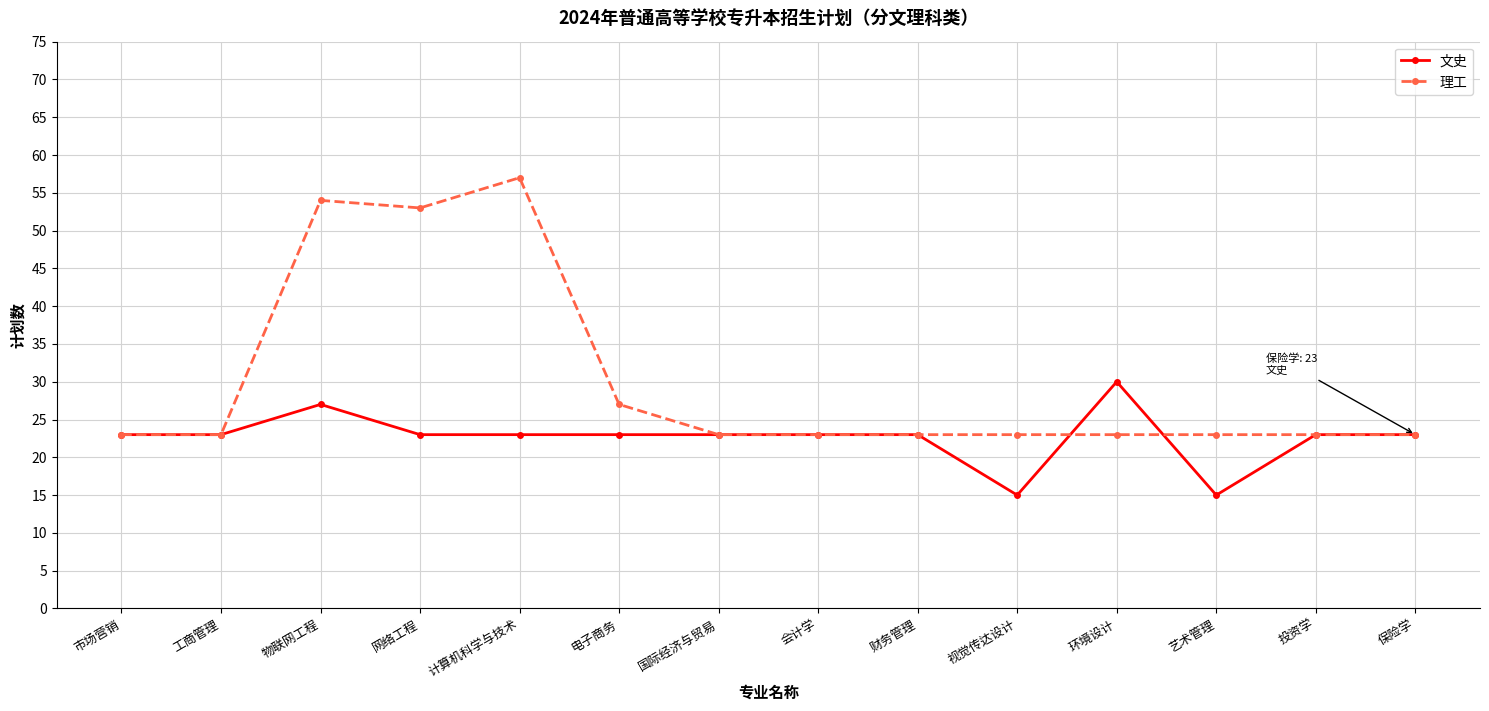

True or false: 理工 and 文史 cross at least once.

True